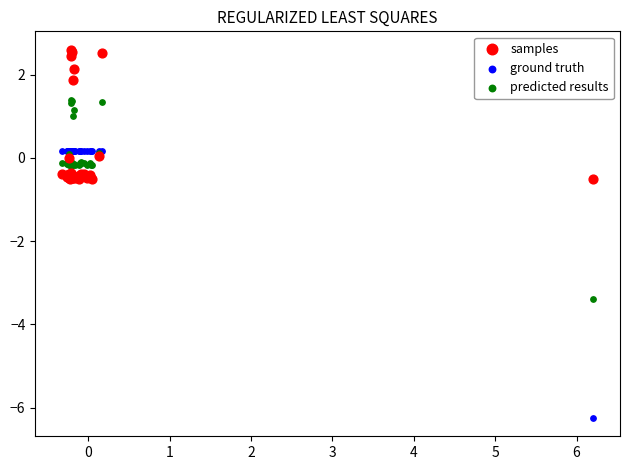

What are all the series names shown in the legend?

samples, ground truth, predicted results